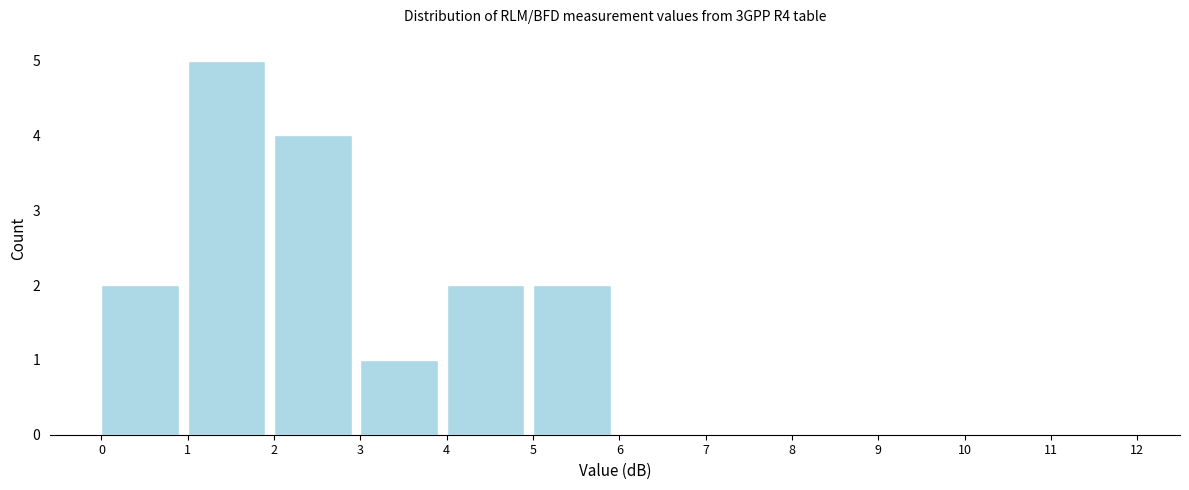

Over which range of the x-axis is the bar tallest?

1 to 2